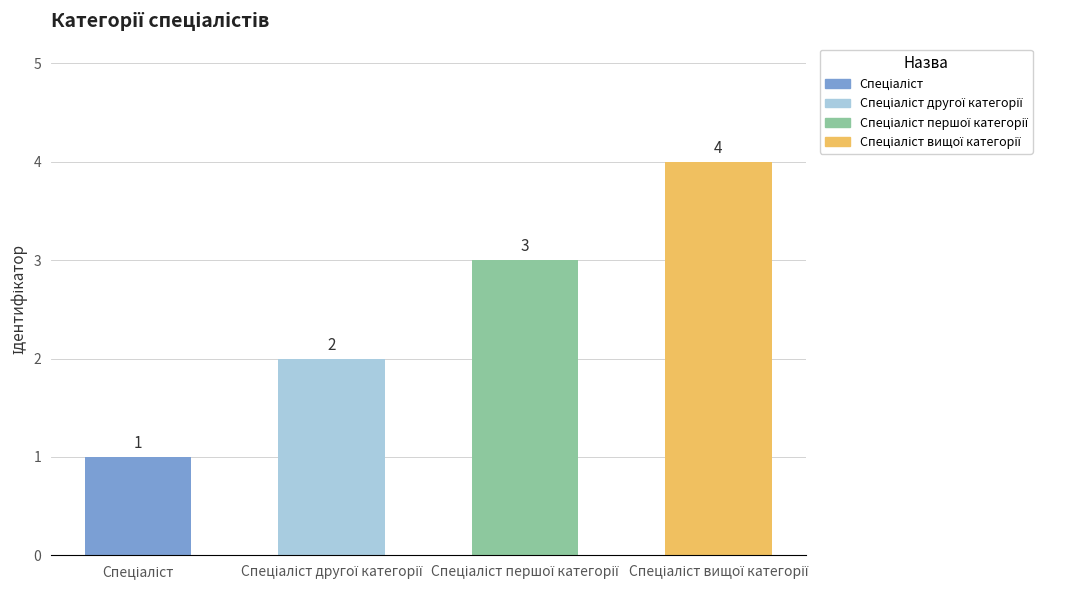

How many bars are there in total?

4